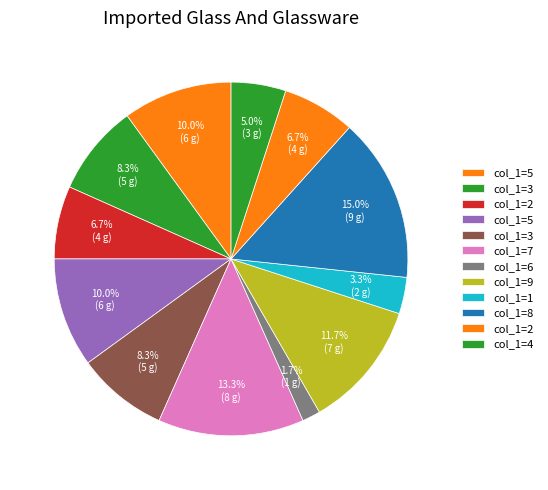

How many segments does this pie chart have?

12